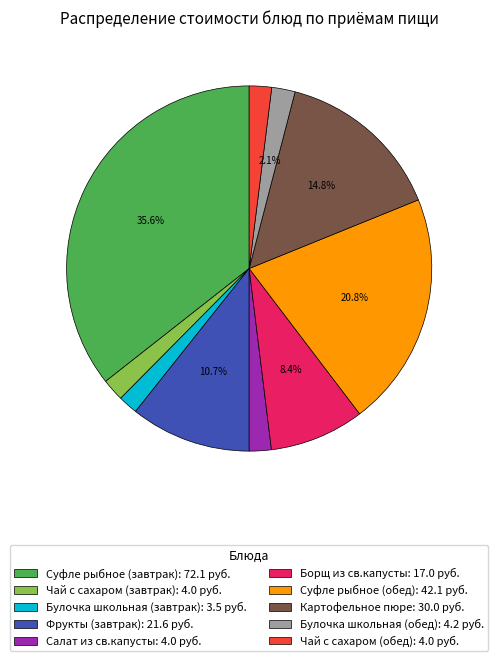

Is there a majority slice in this chart?

No